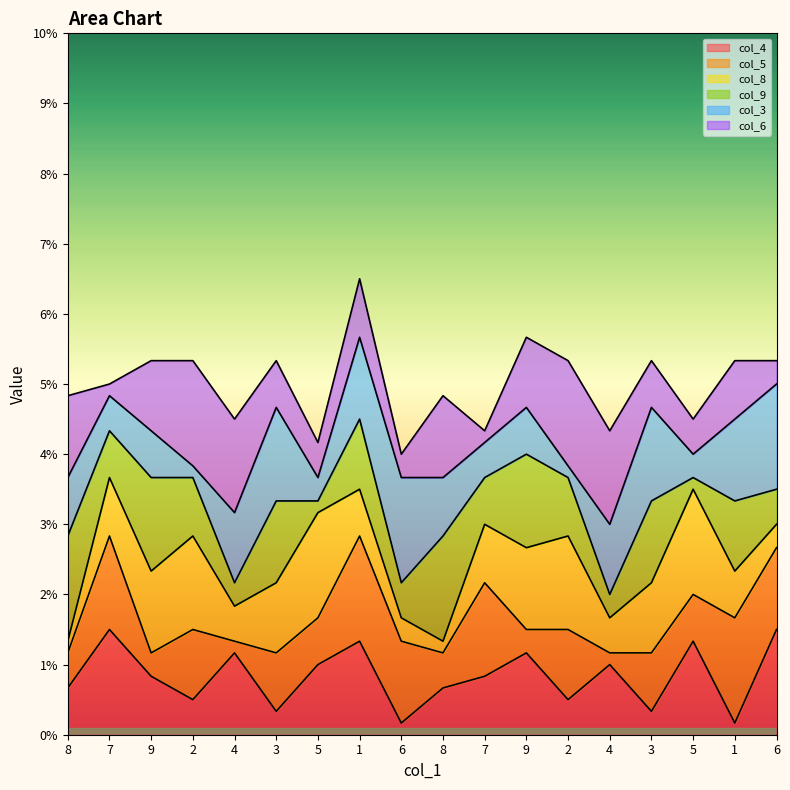

How many intersections are there between col_8 and col_9?

12